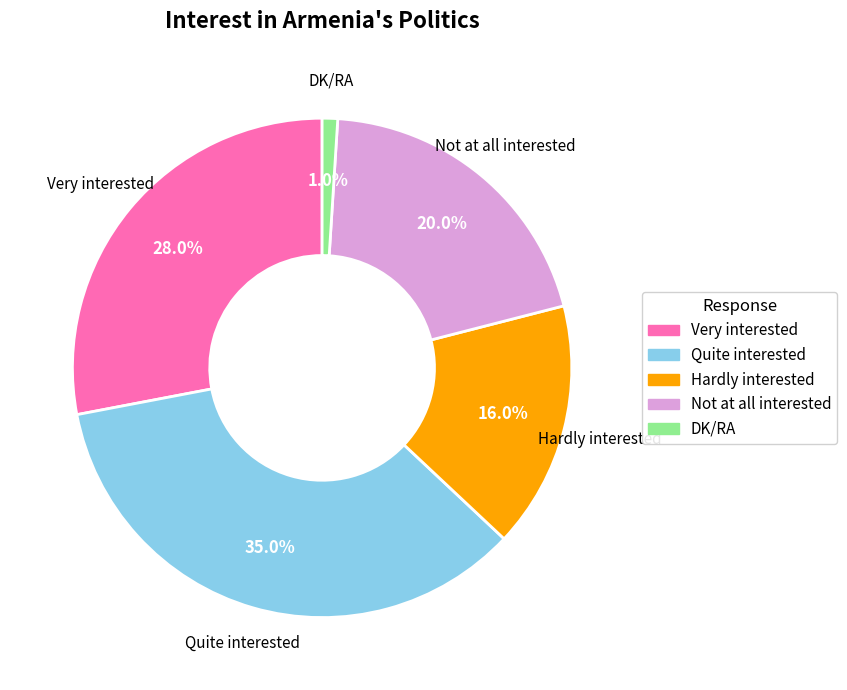

Is it true that DK/RA is 6% of the pie?

False